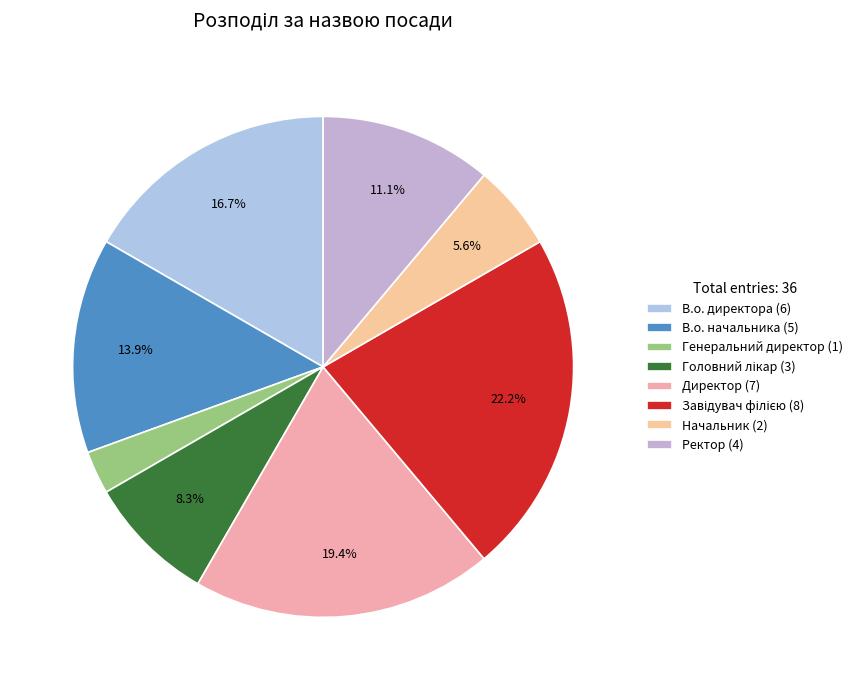

How many segments does this pie chart have?

8